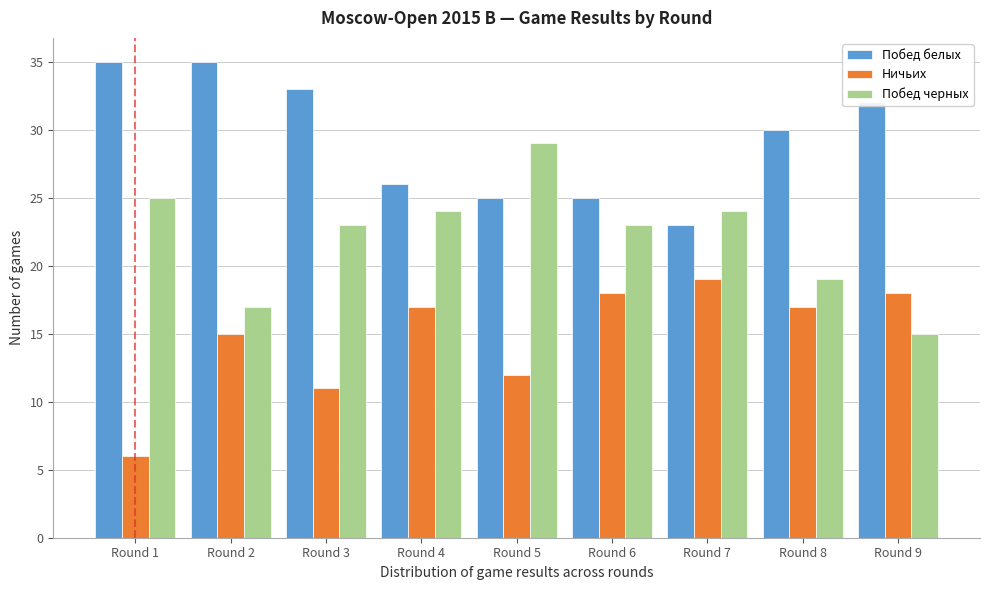

What is the average value of the Ничьих series?

15